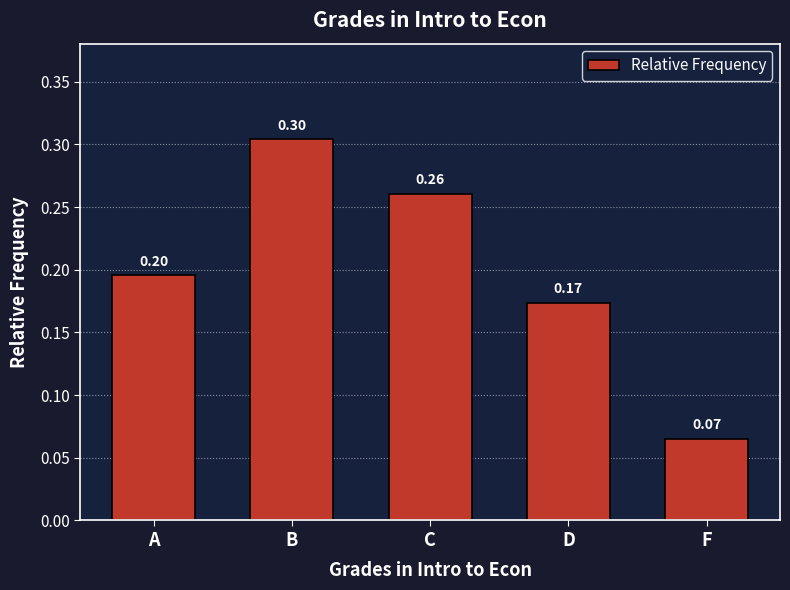

True or false: the data shows 0.4 at C.

False